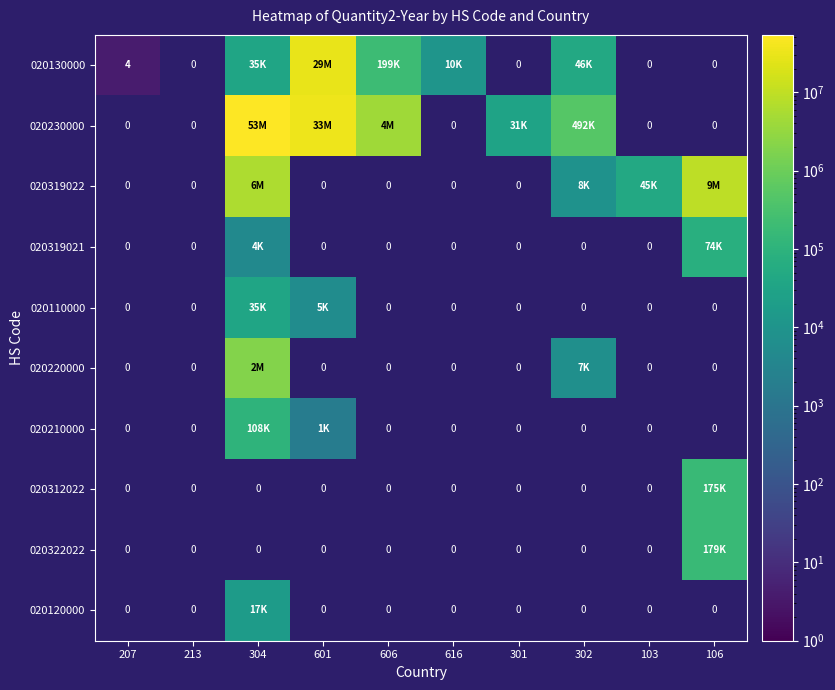

What is the difference between the highest and lowest values at 207?

4